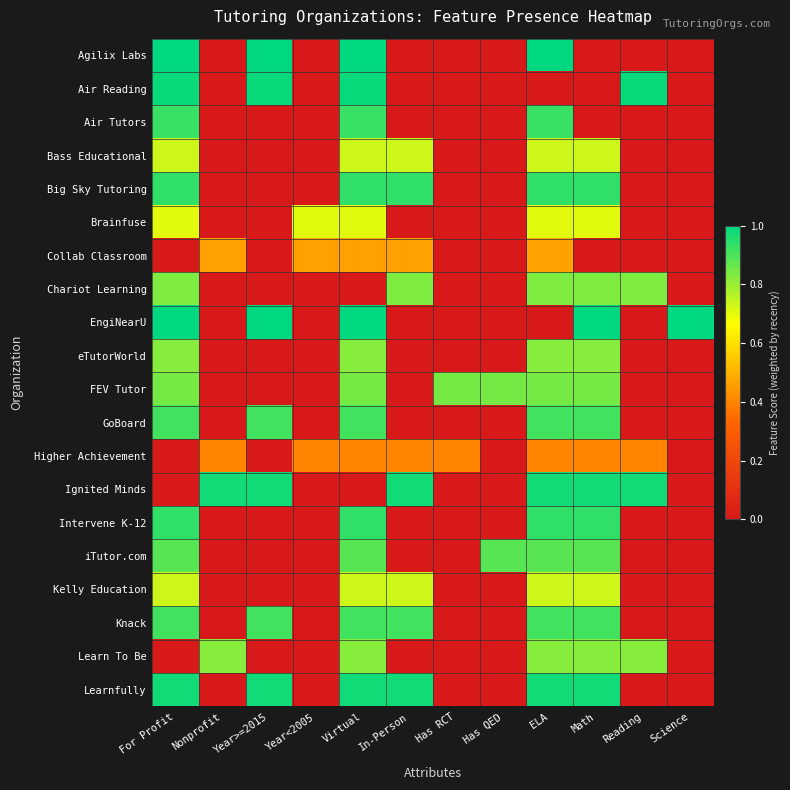

Reading left to right, list all the values displayed in this chart.

Agilix Labs: For Profit=1.0	Nonprofit=0.0	Year>=2015=1.0	Year<2005=0.0	Virtual=1.0	In-Person=0.0	Has RCT=0.0	Has QED=0.0	ELA=1.0	Math=0.0	Reading=0.0	Science=0.0
Air Reading: For Profit=1.0	Nonprofit=0.0	Year>=2015=1.0	Year<2005=0.0	Virtual=1.0	In-Person=0.0	Has RCT=0.0	Has QED=0.0	ELA=0.0	Math=0.0	Reading=1.0	Science=0.0
Air Tutors: For Profit=0.9	Nonprofit=0.0	Year>=2015=0.0	Year<2005=0.0	Virtual=0.9	In-Person=0.0	Has RCT=0.0	Has QED=0.0	ELA=0.9	Math=0.0	Reading=0.0	Science=0.0
Bass Educational: For Profit=0.7	Nonprofit=0.0	Year>=2015=0.0	Year<2005=0.0	Virtual=0.7	In-Person=0.7	Has RCT=0.0	Has QED=0.0	ELA=0.7	Math=0.7	Reading=0.0	Science=0.0
Big Sky Tutoring: For Profit=0.9	Nonprofit=0.0	Year>=2015=0.0	Year<2005=0.0	Virtual=0.9	In-Person=0.9	Has RCT=0.0	Has QED=0.0	ELA=0.9	Math=0.9	Reading=0.0	Science=0.0
Brainfuse: For Profit=0.7	Nonprofit=0.0	Year>=2015=0.0	Year<2005=0.7	Virtual=0.7	In-Person=0.0	Has RCT=0.0	Has QED=0.0	ELA=0.7	Math=0.7	Reading=0.0	Science=0.0
Collab Classroom: For Profit=0.0	Nonprofit=0.5	Year>=2015=0.0	Year<2005=0.5	Virtual=0.5	In-Person=0.5	Has RCT=0.0	Has QED=0.0	ELA=0.5	Math=0.0	Reading=0.0	Science=0.0
Chariot Learning: For Profit=0.8	Nonprofit=0.0	Year>=2015=0.0	Year<2005=0.0	Virtual=0.0	In-Person=0.8	Has RCT=0.0	Has QED=0.0	ELA=0.8	Math=0.8	Reading=0.8	Science=0.0
EngiNearU: For Profit=1.0	Nonprofit=0.0	Year>=2015=1.0	Year<2005=0.0	Virtual=1.0	In-Person=0.0	Has RCT=0.0	Has QED=0.0	ELA=0.0	Math=1.0	Reading=0.0	Science=1.0
eTutorWorld: For Profit=0.8	Nonprofit=0.0	Year>=2015=0.0	Year<2005=0.0	Virtual=0.8	In-Person=0.0	Has RCT=0.0	Has QED=0.0	ELA=0.8	Math=0.8	Reading=0.0	Science=0.0
FEV Tutor: For Profit=0.8	Nonprofit=0.0	Year>=2015=0.0	Year<2005=0.0	Virtual=0.8	In-Person=0.0	Has RCT=0.8	Has QED=0.8	ELA=0.8	Math=0.8	Reading=0.0	Science=0.0
GoBoard: For Profit=0.9	Nonprofit=0.0	Year>=2015=0.9	Year<2005=0.0	Virtual=0.9	In-Person=0.0	Has RCT=0.0	Has QED=0.0	ELA=0.9	Math=0.9	Reading=0.0	Science=0.0
Higher Achievement: For Profit=0.0	Nonprofit=0.4	Year>=2015=0.0	Year<2005=0.4	Virtual=0.4	In-Person=0.4	Has RCT=0.4	Has QED=0.0	ELA=0.4	Math=0.4	Reading=0.4	Science=0.0
Ignited Minds: For Profit=0.0	Nonprofit=1.0	Year>=2015=1.0	Year<2005=0.0	Virtual=0.0	In-Person=1.0	Has RCT=0.0	Has QED=0.0	ELA=1.0	Math=1.0	Reading=1.0	Science=0.0
Intervene K-12: For Profit=0.9	Nonprofit=0.0	Year>=2015=0.0	Year<2005=0.0	Virtual=0.9	In-Person=0.0	Has RCT=0.0	Has QED=0.0	ELA=0.9	Math=0.9	Reading=0.0	Science=0.0
iTutor.com: For Profit=0.9	Nonprofit=0.0	Year>=2015=0.0	Year<2005=0.0	Virtual=0.9	In-Person=0.0	Has RCT=0.0	Has QED=0.9	ELA=0.9	Math=0.9	Reading=0.0	Science=0.0
Kelly Education: For Profit=0.7	Nonprofit=0.0	Year>=2015=0.0	Year<2005=0.0	Virtual=0.7	In-Person=0.7	Has RCT=0.0	Has QED=0.0	ELA=0.7	Math=0.7	Reading=0.0	Science=0.0
Knack: For Profit=0.9	Nonprofit=0.0	Year>=2015=0.9	Year<2005=0.0	Virtual=0.9	In-Person=0.9	Has RCT=0.0	Has QED=0.0	ELA=0.9	Math=0.9	Reading=0.0	Science=0.0
Learn To Be: For Profit=0.0	Nonprofit=0.8	Year>=2015=0.0	Year<2005=0.0	Virtual=0.8	In-Person=0.0	Has RCT=0.0	Has QED=0.0	ELA=0.8	Math=0.8	Reading=0.8	Science=0.0
Learnfully: For Profit=1.0	Nonprofit=0.0	Year>=2015=1.0	Year<2005=0.0	Virtual=1.0	In-Person=1.0	Has RCT=0.0	Has QED=0.0	ELA=1.0	Math=1.0	Reading=0.0	Science=0.0